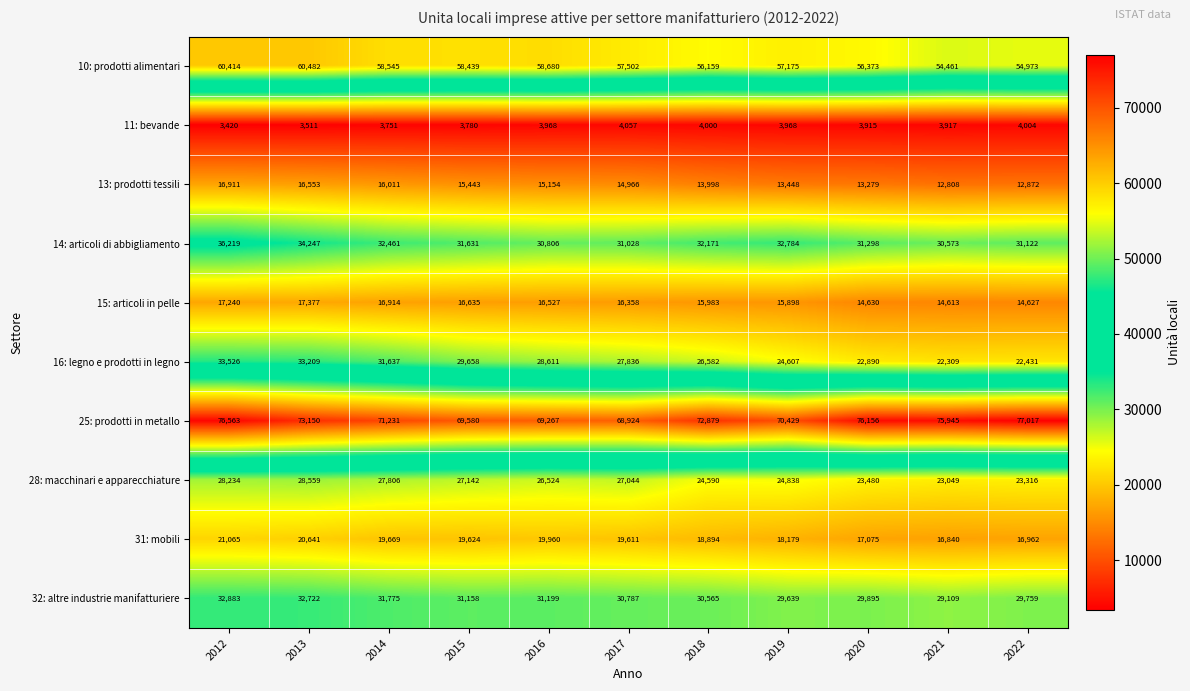

Which series has the widest spread of values?

16: legno e prodotti in legno